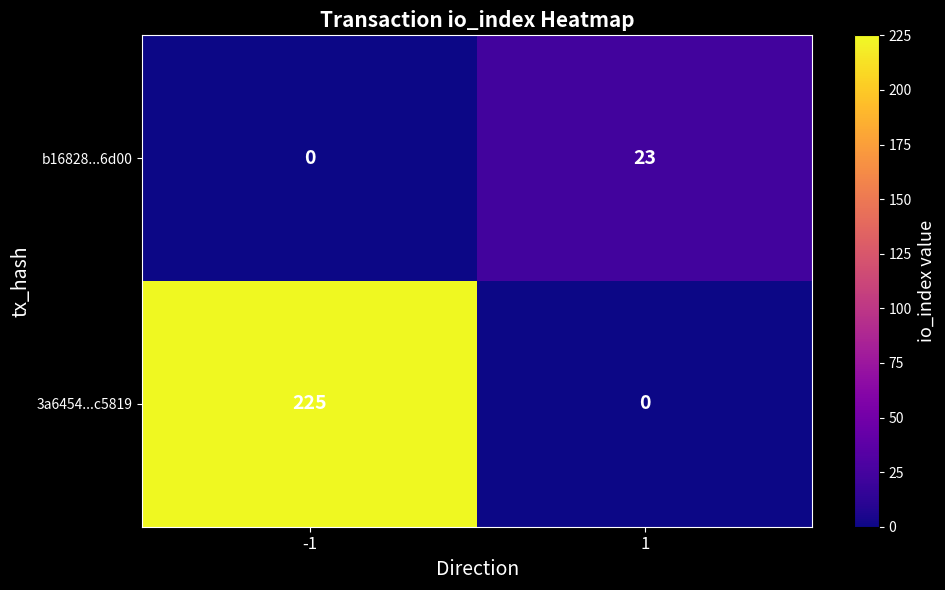

Rank the series at -1 from highest to lowest value.

3a6454...c5819, b16828...6d00